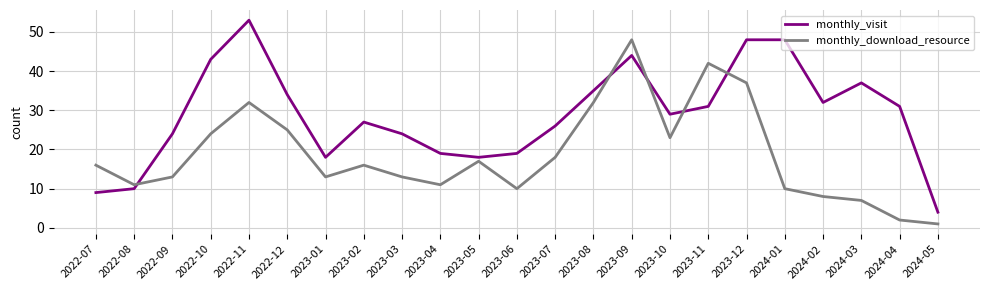

How many lines are shown in the chart?

2